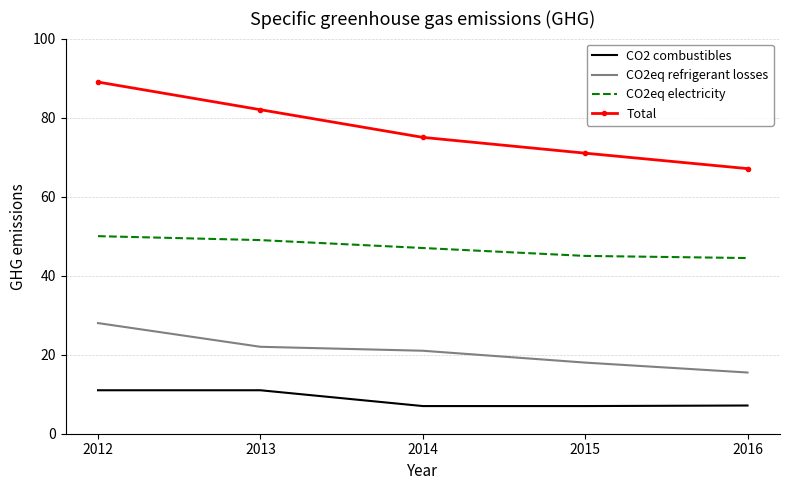

True or false: CO2 combustibles and Total intersect in this chart.

False